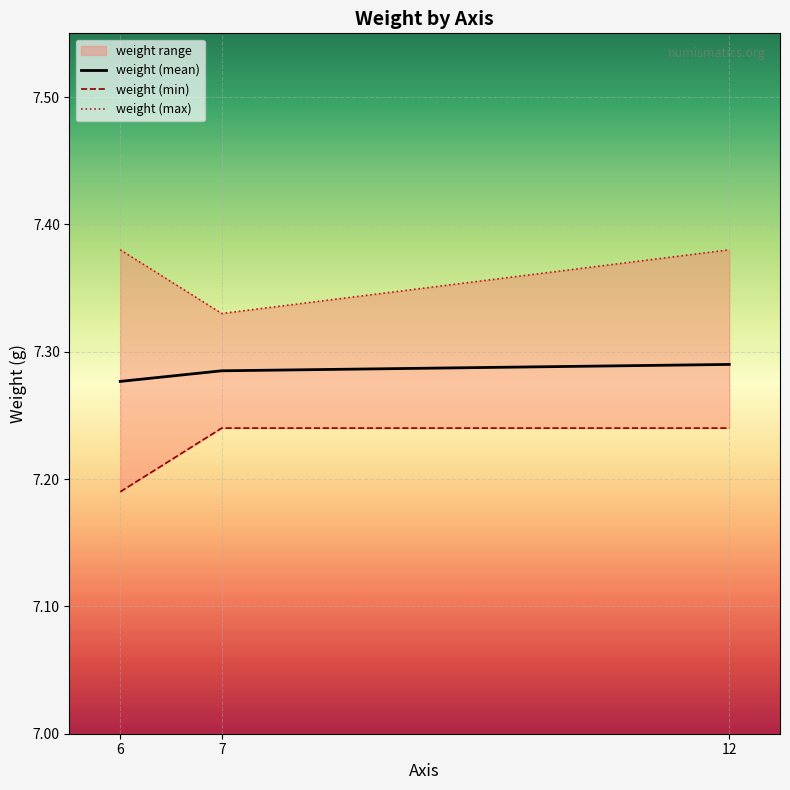

Reading left to right, what are all the values shown in this chart?

weight (mean): 6=7.3	7=7.3	12=7.3
weight (min): 6=7.2	7=7.2	12=7.2
weight (max): 6=7.4	7=7.3	12=7.4